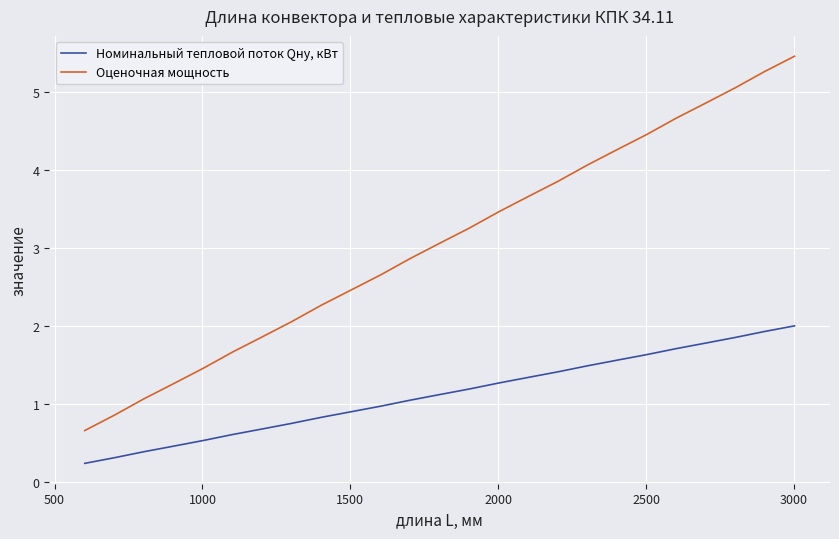

Which series has the widest spread of values?

Оценочная мощность